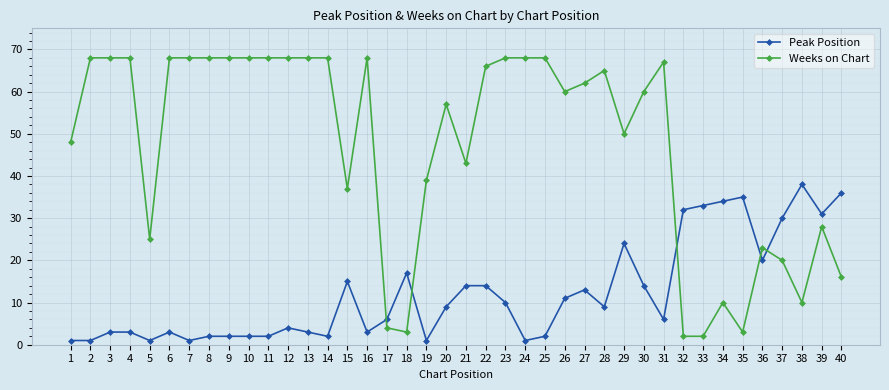

What are all the series names shown in the legend?

Peak Position, Weeks on Chart